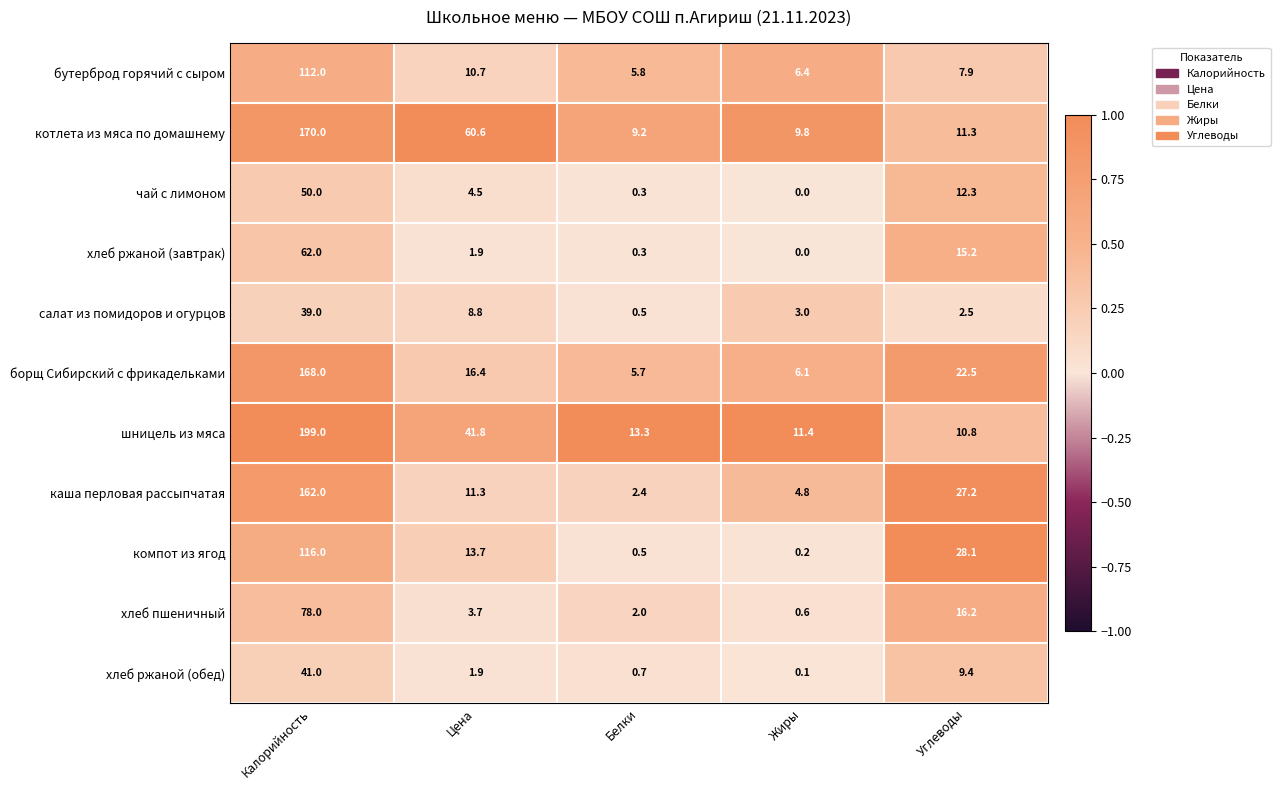

What is the sum of all чай с лимоном values?

67.1